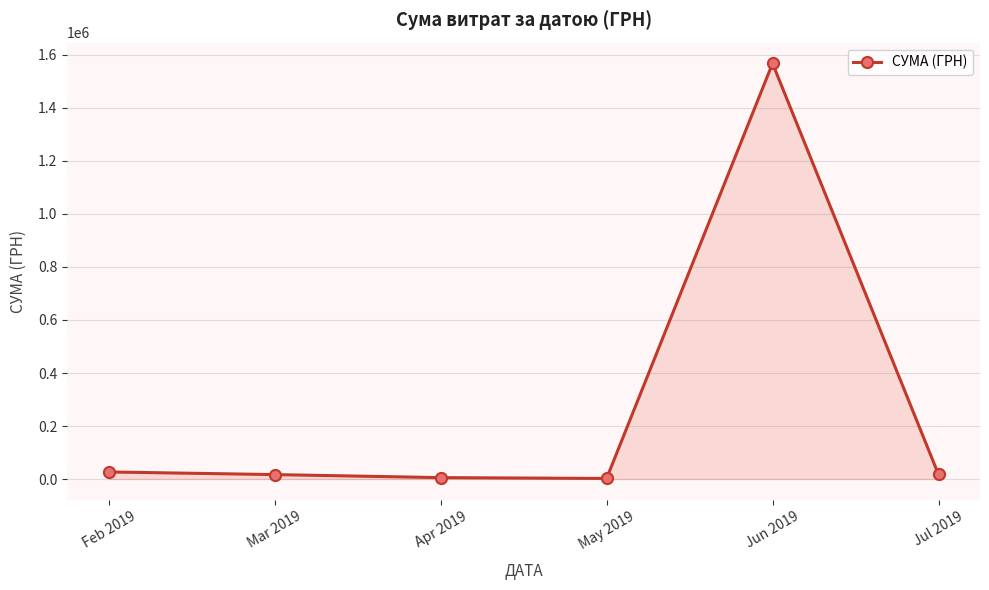

Which category has the highest value across all series?

Jun 2019